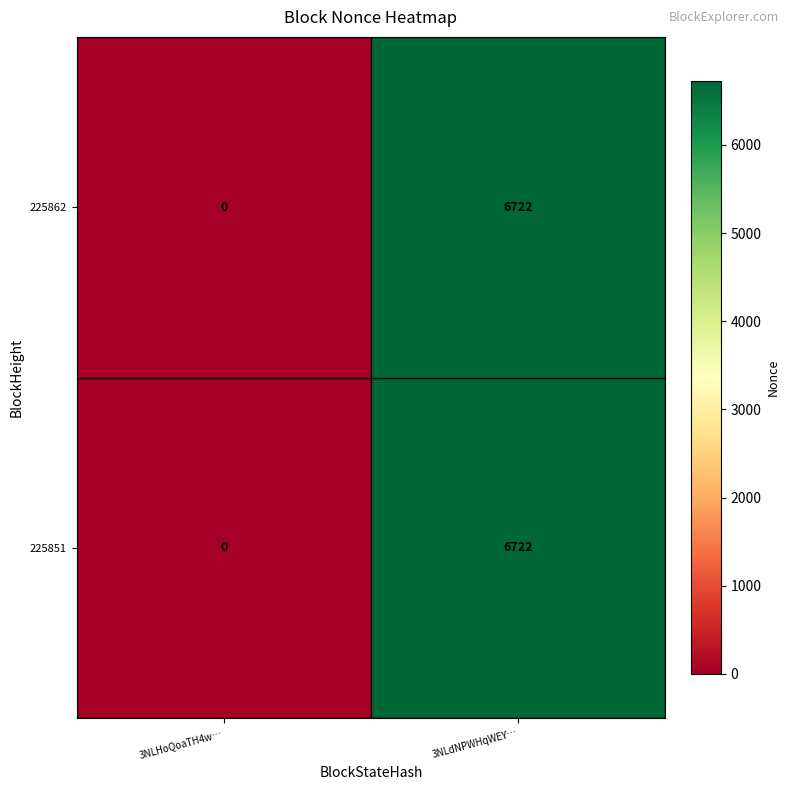

Rank the categories by 225851 value from lowest to highest.

3NLHoQoaTH4w…, 3NLdNPWHqWEY…